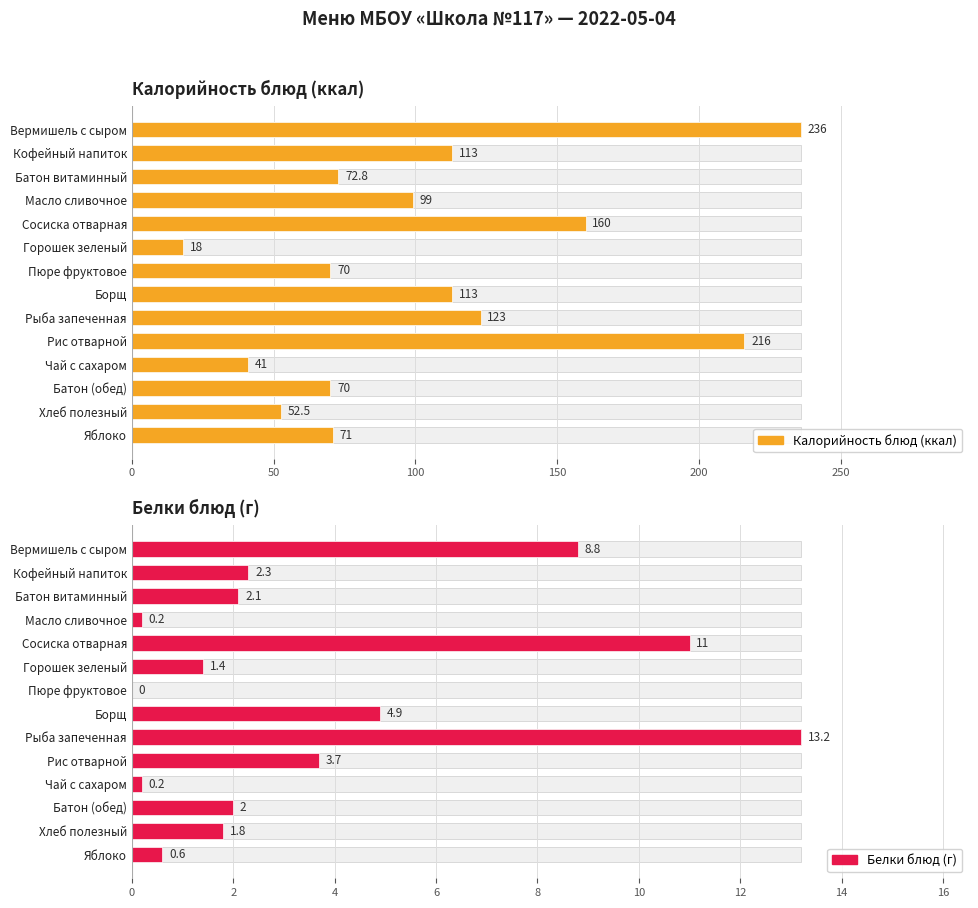

Rank the series by their maximum value, from highest to lowest.

Калорийность блюд (ккал), Белки блюд (г)